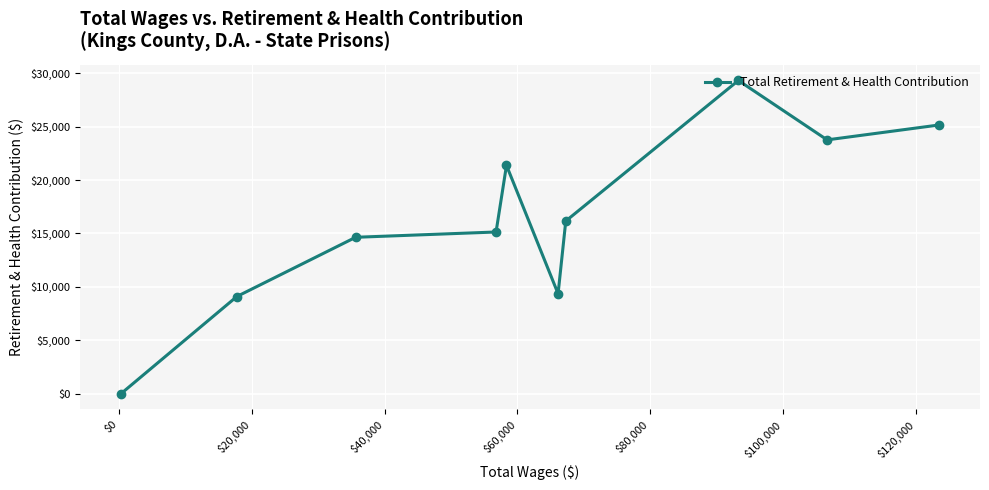

What is the sum of all values?

164004